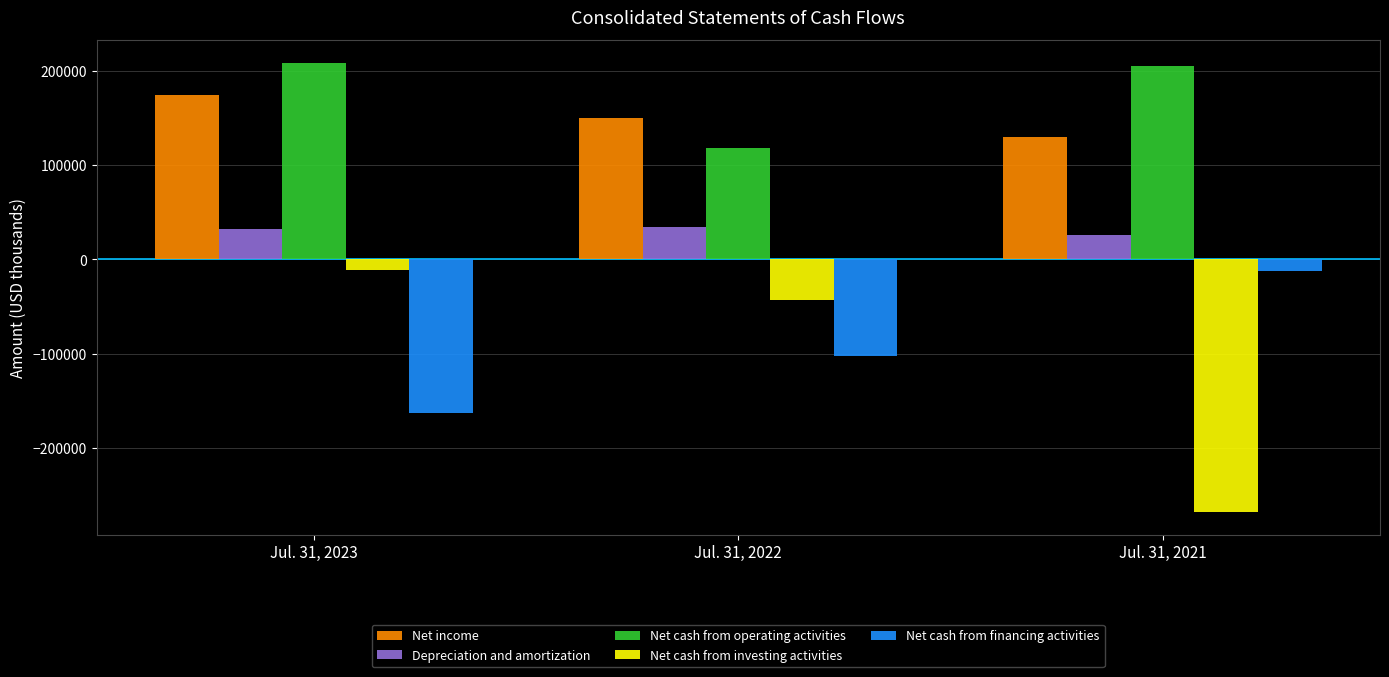

How many data points does each series have?

3